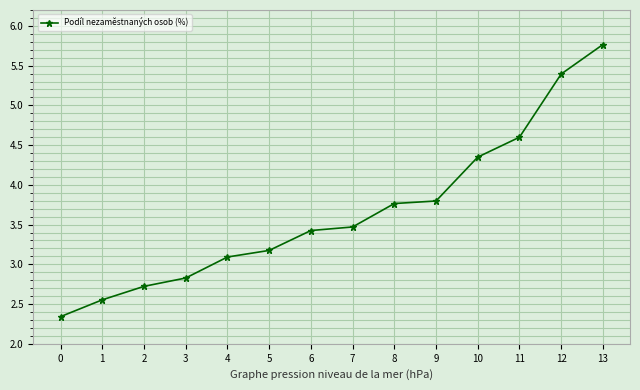

What value does the data have at 5?

3.2